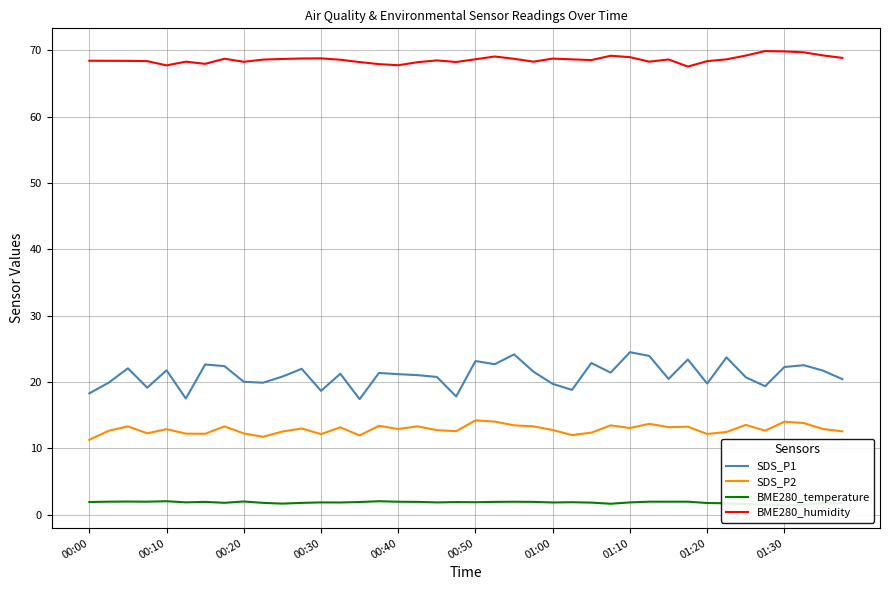

What are all the series names shown in the legend?

SDS_P1, SDS_P2, BME280_temperature, BME280_humidity